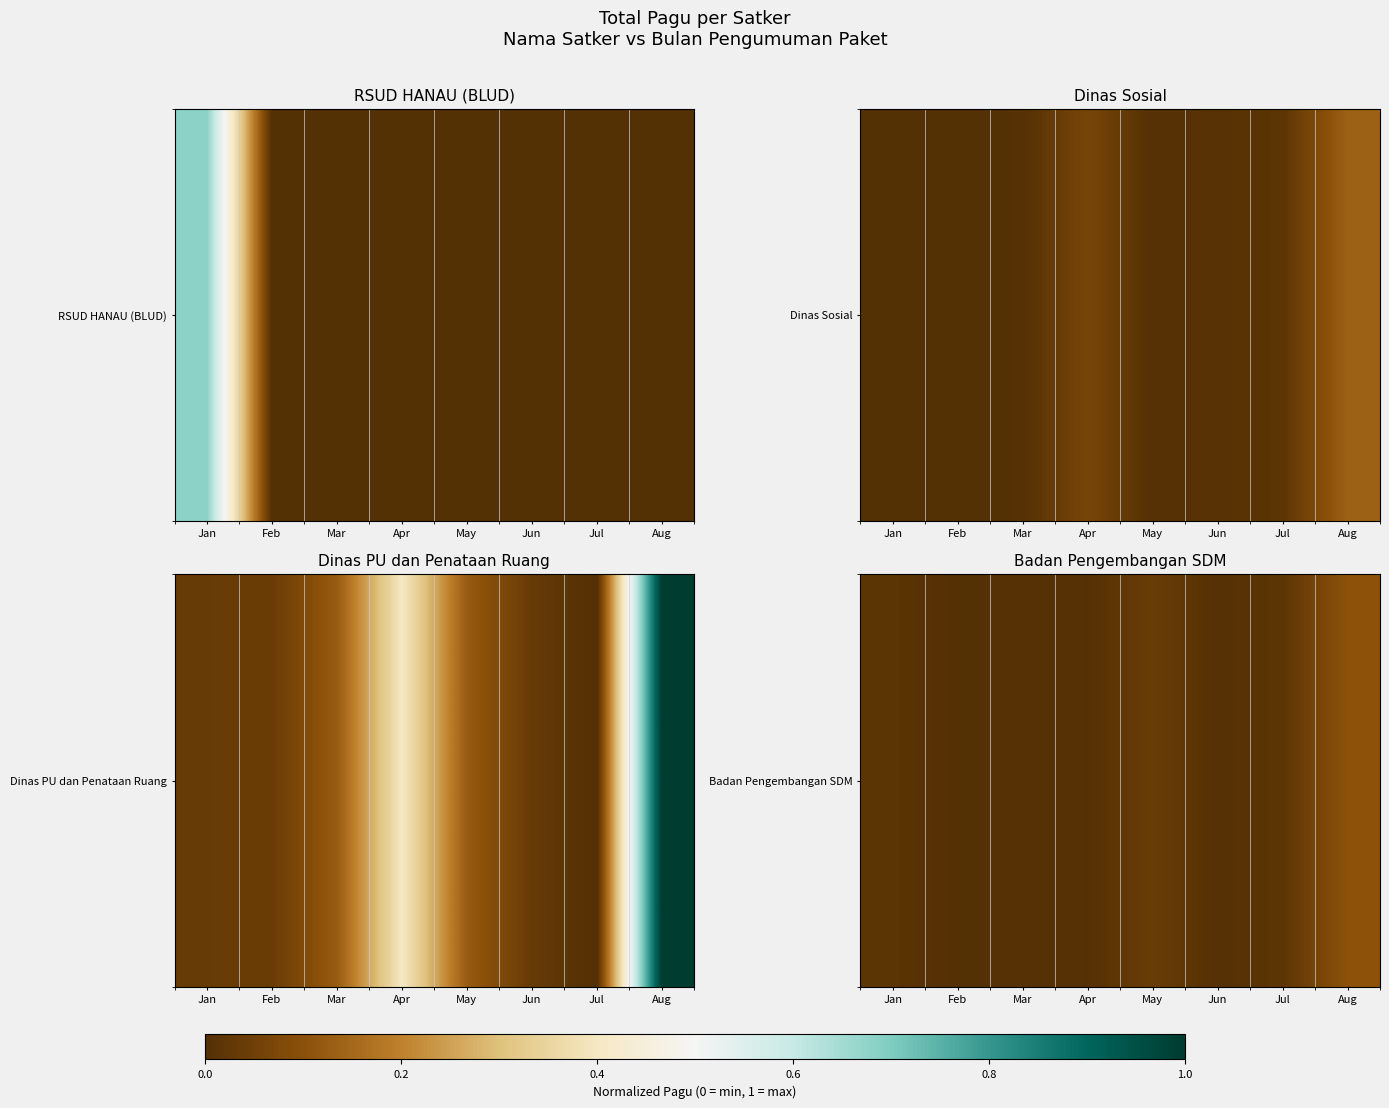

Reading left to right, what are all the values shown in this chart?

Jan=0.0	Feb=0.0	Mar=0.0	Apr=0.0	May=0.0	Jun=0.0	Jul=0.0	Aug=0.1